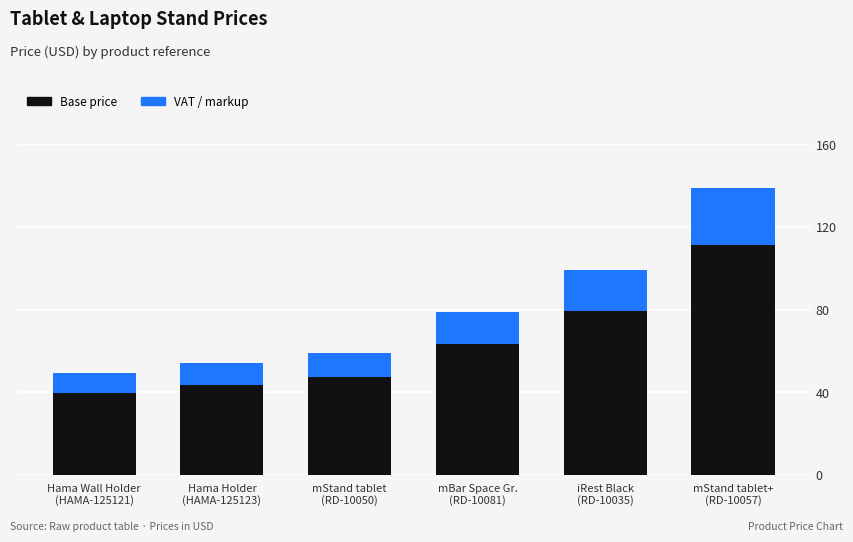

Reading left to right, transcribe the values for Base price.

39.6	43.5	47.2	63.2	79.2	111.2